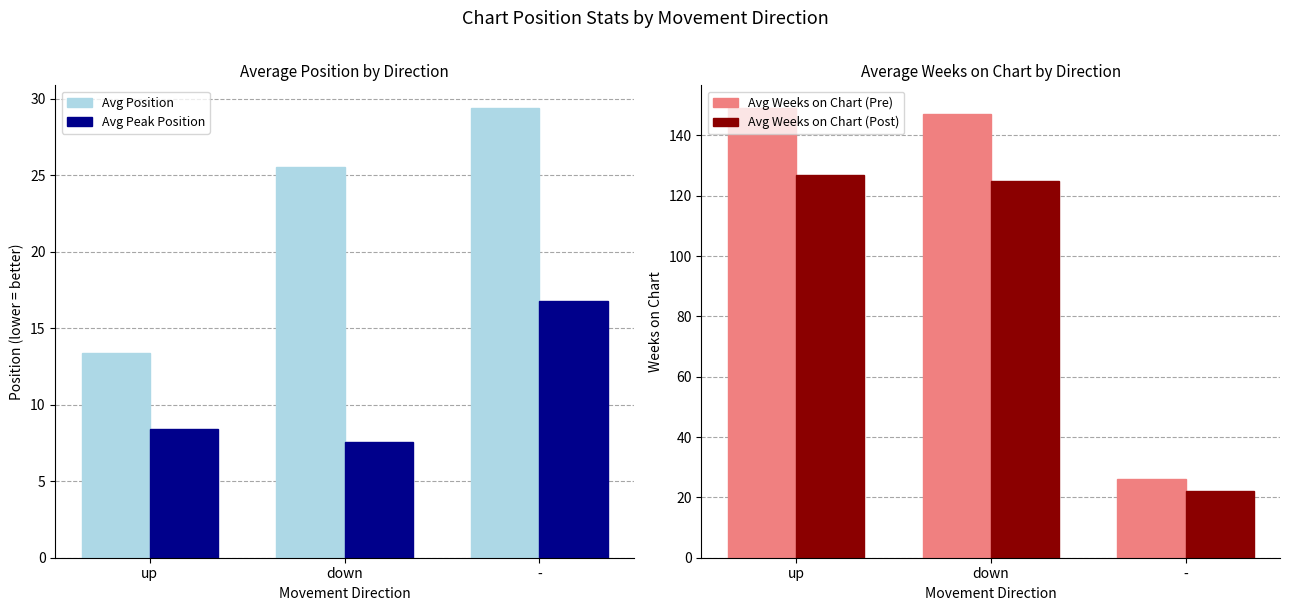

Which series has the largest total across all categories?

Avg Weeks on Chart (Pre)